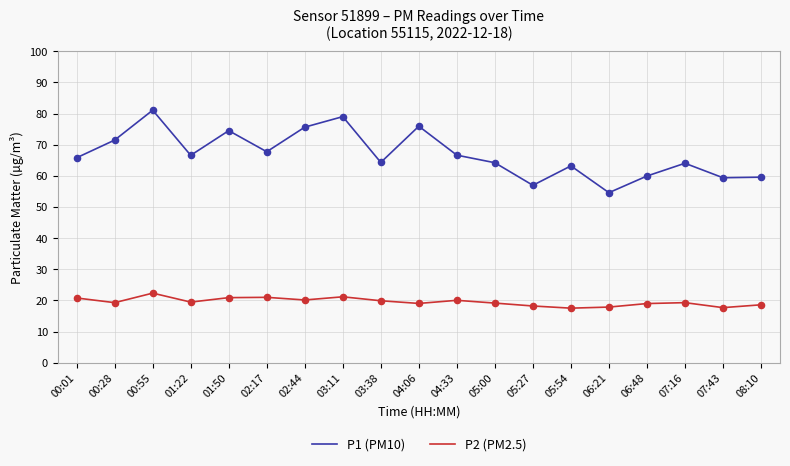

At which category is the sum across all series the highest?

00:55